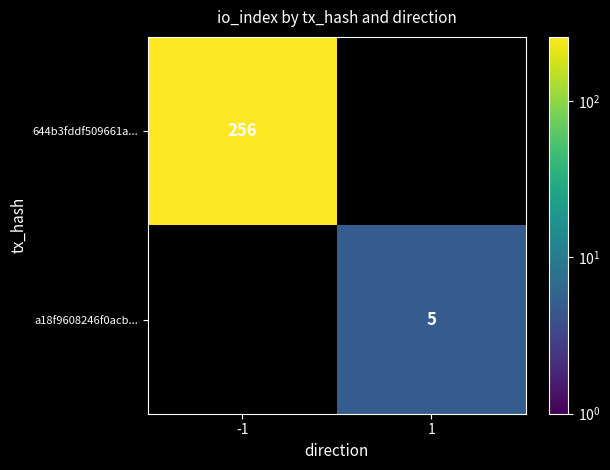

True or false: 644b3fddf509661a... has a value of 408 at -1.

False